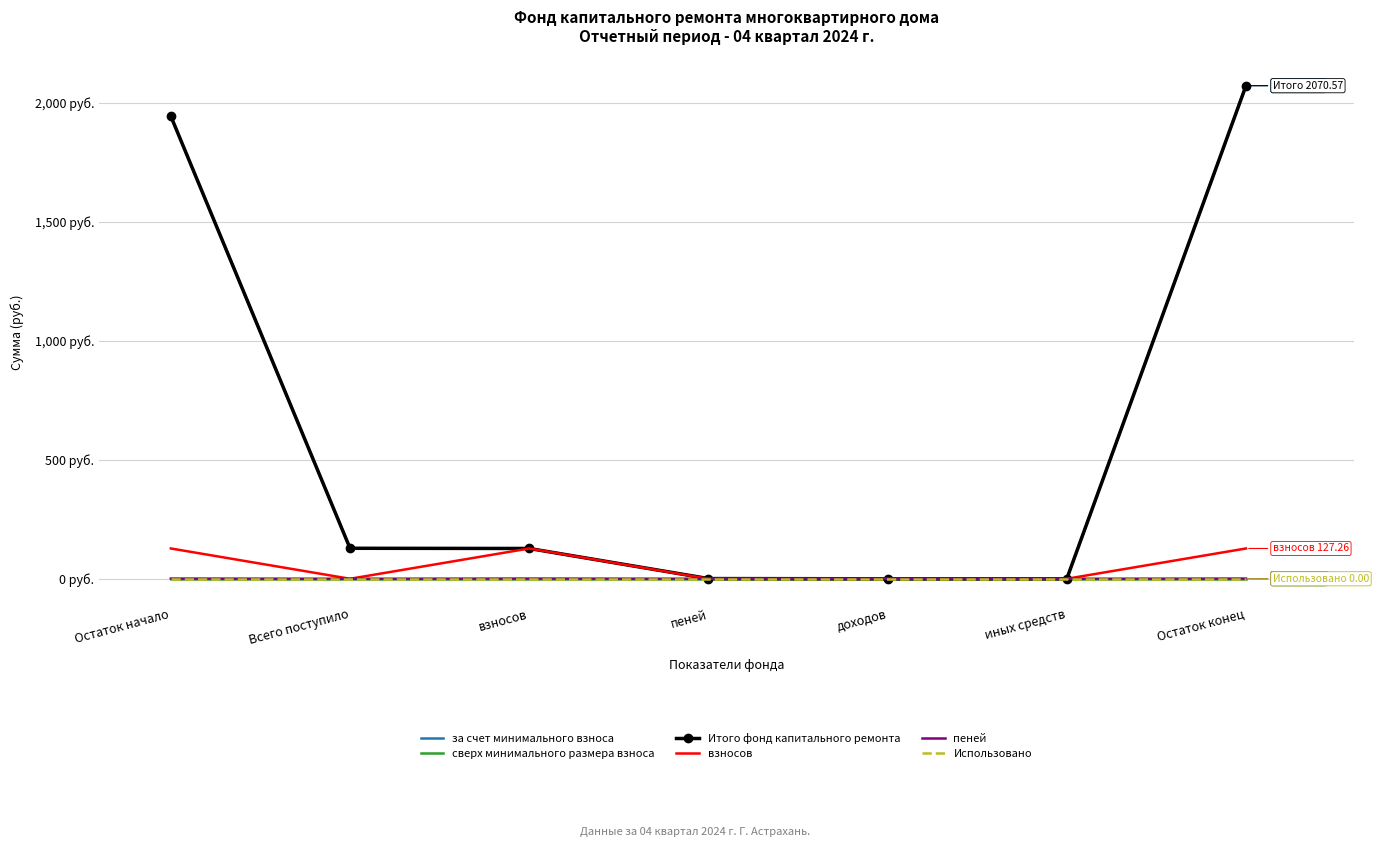

How many values in the взносов series exceed 0?

3